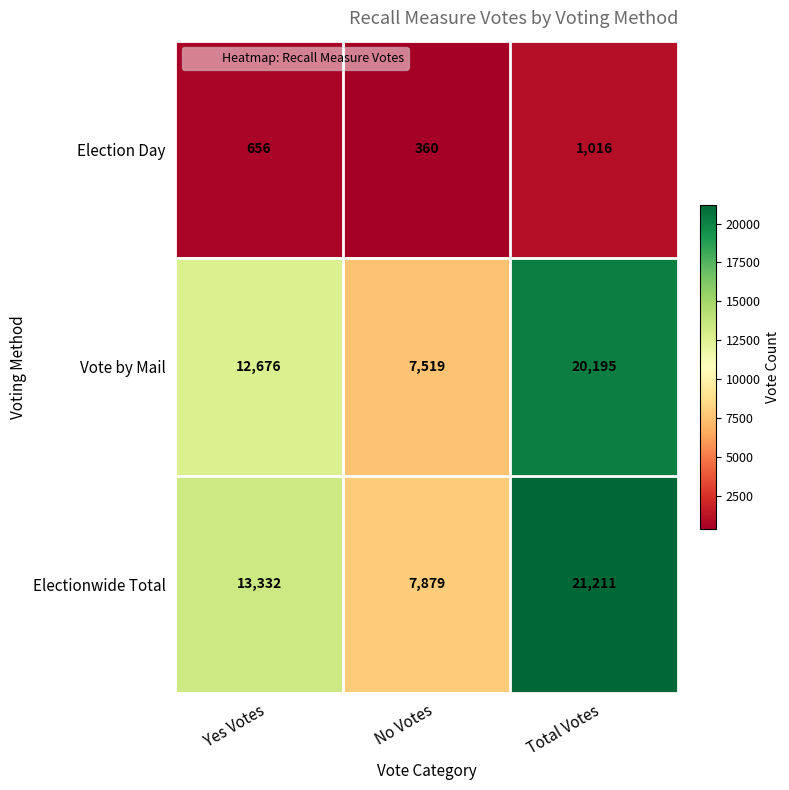

Is it true that Election Day equals 1016 at Total Votes?

True